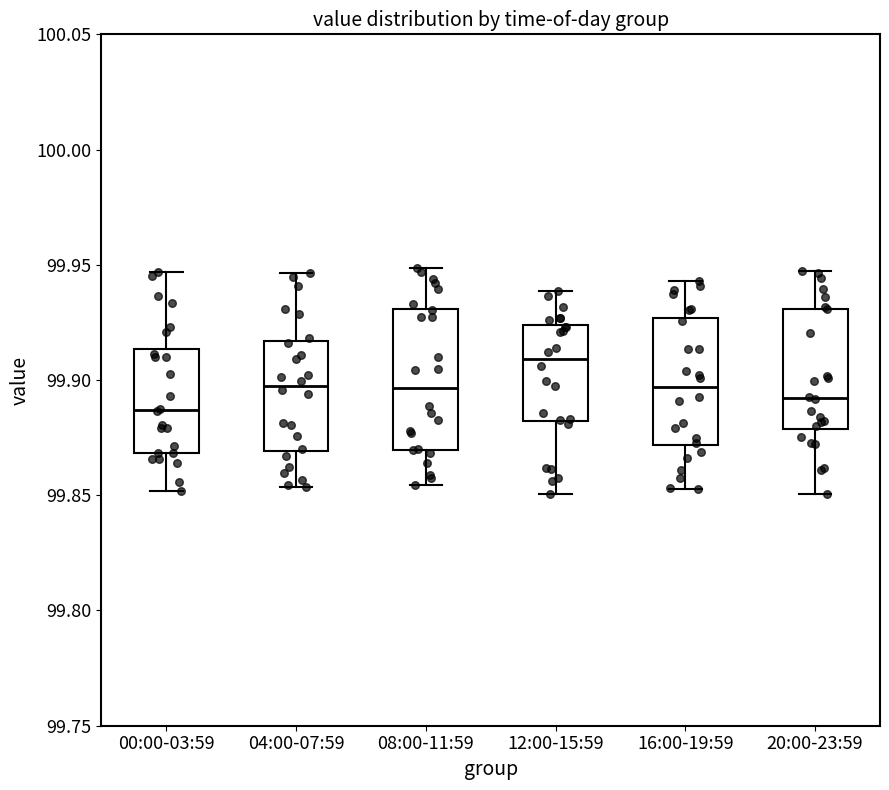

Comparing the boxes themselves (not the whiskers), which one is the tallest?

08:00-11:59